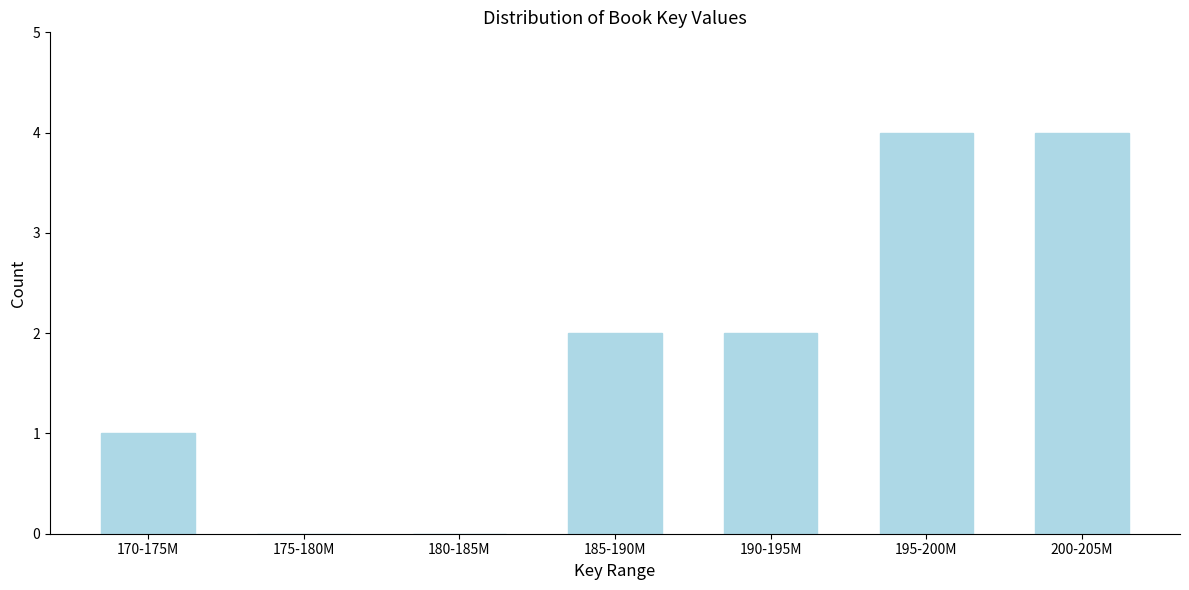

Reading left to right, transcribe all the data shown in this chart.

170-175M=1	175-180M=0	180-185M=0	185-190M=2	190-195M=2	195-200M=4	200-205M=4